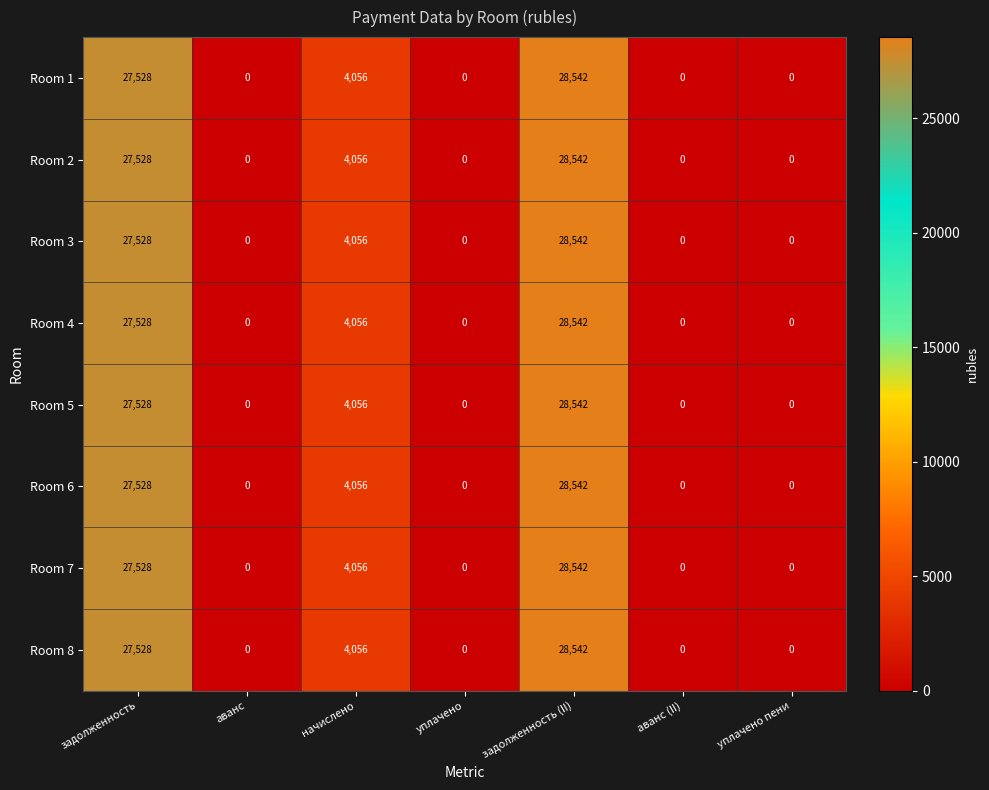

At how many categories does at least one series exceed 23875?

2